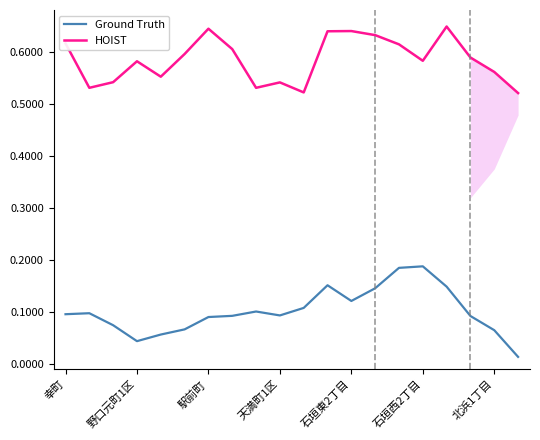

Rank the series by their average value, from lowest to highest.

Ground Truth, HOIST